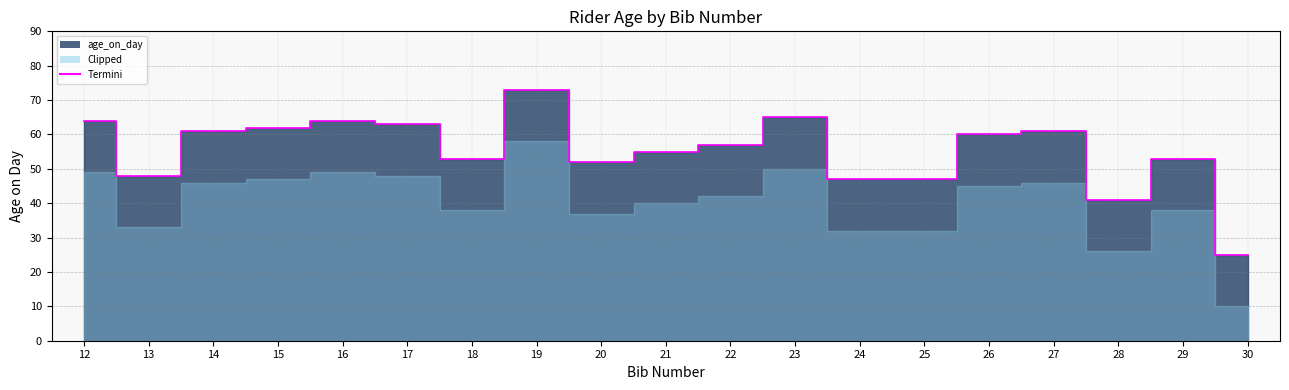

Which label corresponds to the largest value in the chart?

19